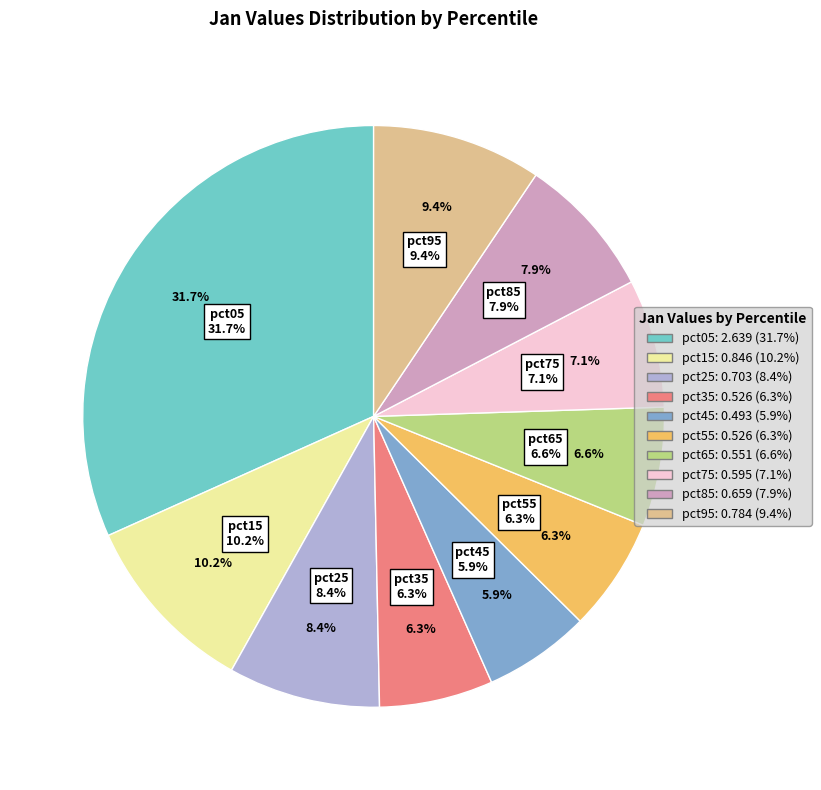

Which category has the smallest portion of the pie?

pct45